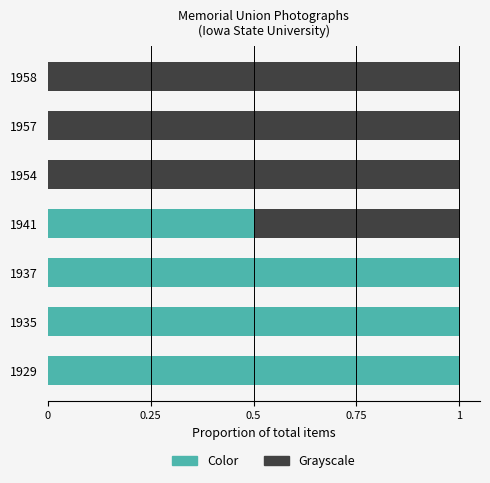

True or false: Color has a value of 0.3 at 1929.

False